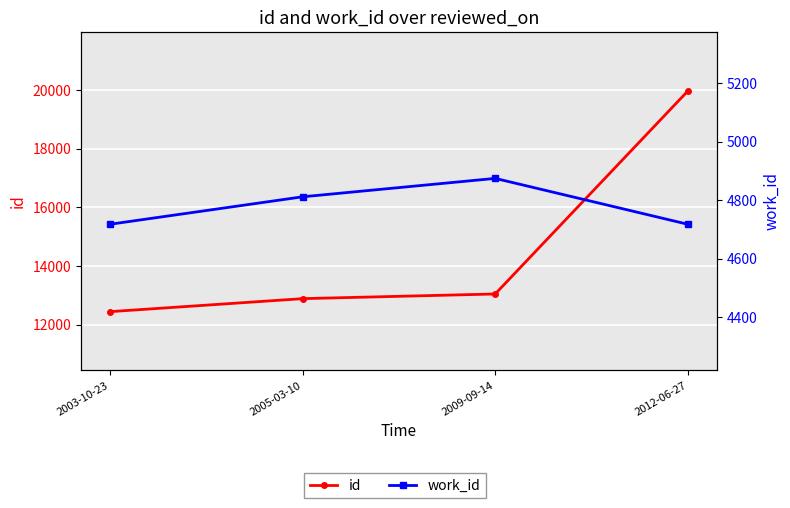

At which category is the sum across all series the highest?

2012-06-27